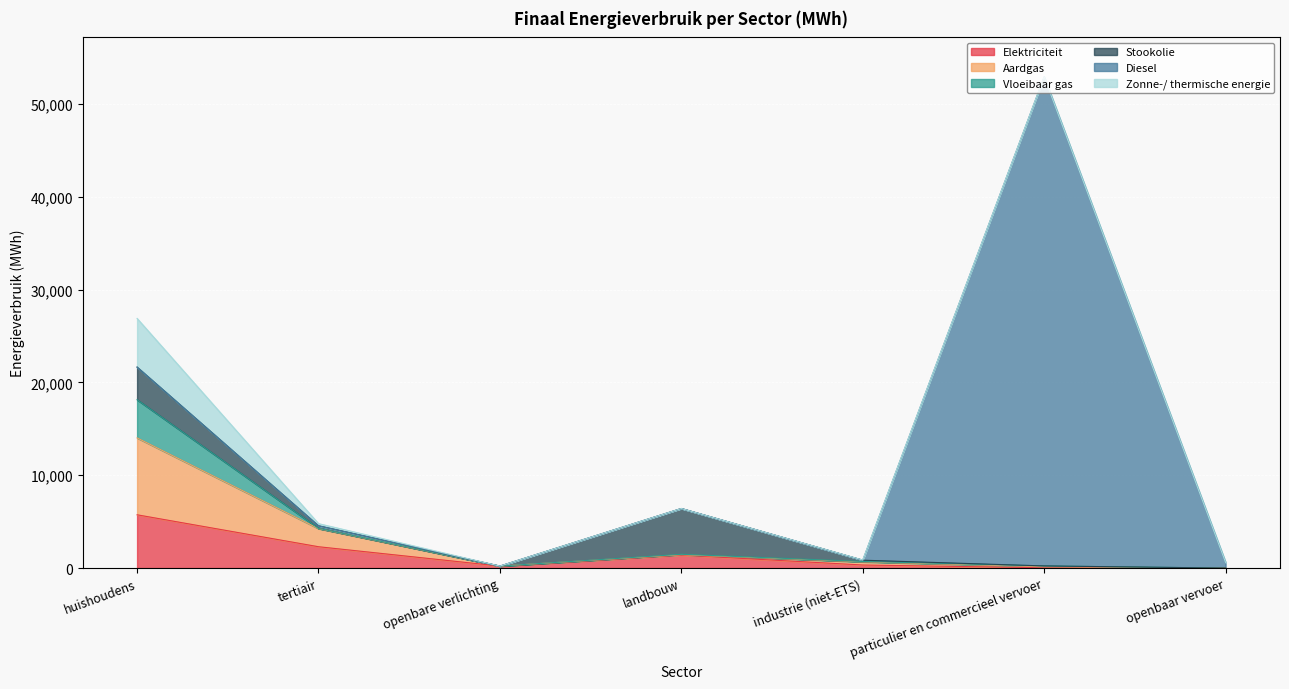

Reading left to right, extract all data points from this chart.

Elektriciteit: 5741.9	2300.7	214.4	1396.2	331.8	32.4	0.0
Aardgas: 8284.9	1952.1	0.0	45.2	336.7	107.5	0.0
Vloeibaar gas: 4114.9	26.0	0.0	43.6	43.7	91.6	0.0
Stookolie: 3515.7	275.8	0.0	4934.4	138.3	0.0	0.0
Diesel: 0.0	0.0	0.0	0.0	0.0	52714.5	614.0
Zonne-/ thermische energie: 5243.4	234.1	0.0	0.0	17.1	0.0	0.0